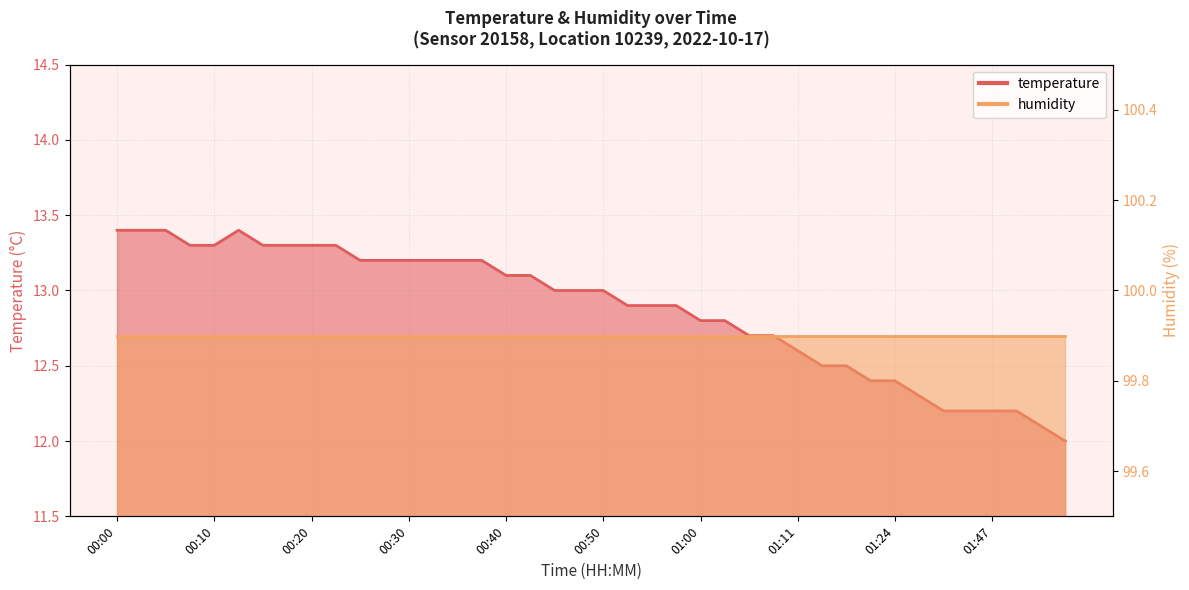

How many data points are above 13?

18